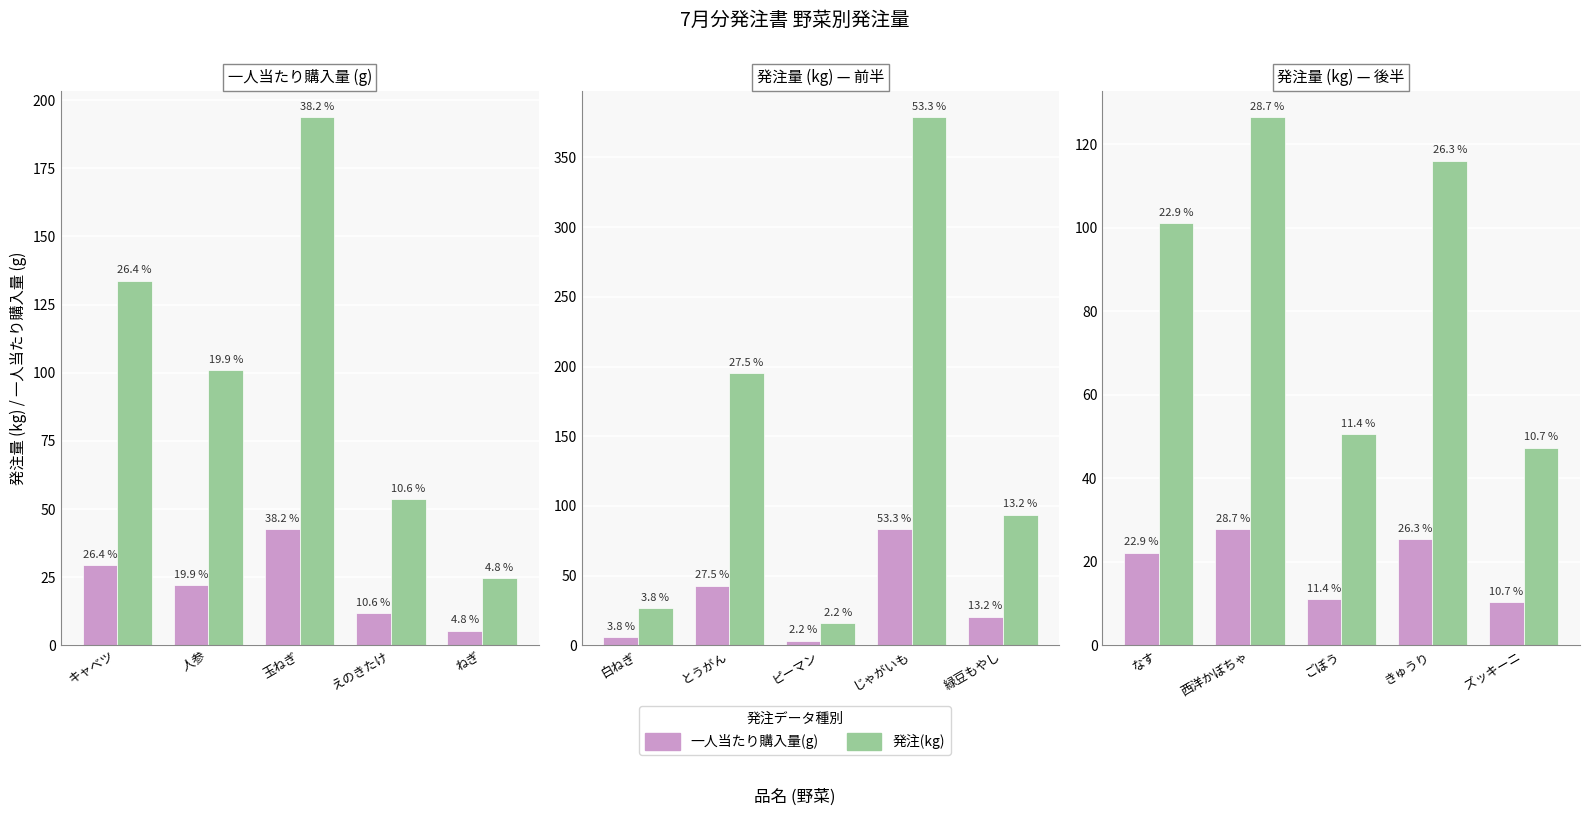

The 一人当たり購入量(g) series shows 14.0 at きゅうり. True or false?

False